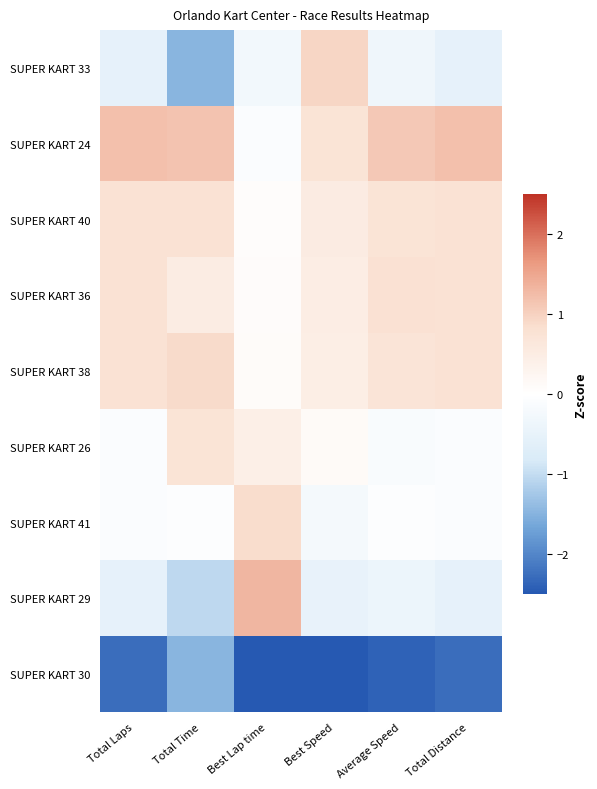

At which category is the sum across all series the highest?

Total Time